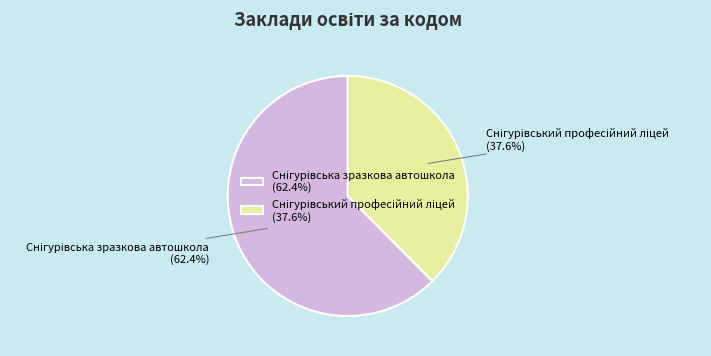

How many segments does this pie chart have?

2